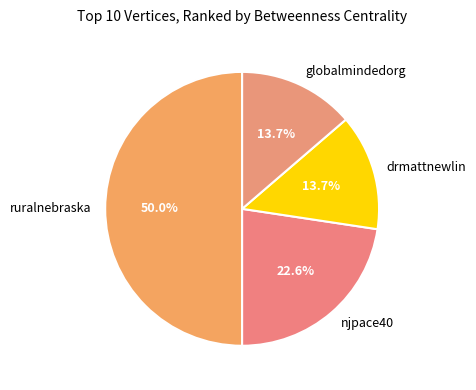

Which category has the biggest portion of the pie?

ruralnebraska